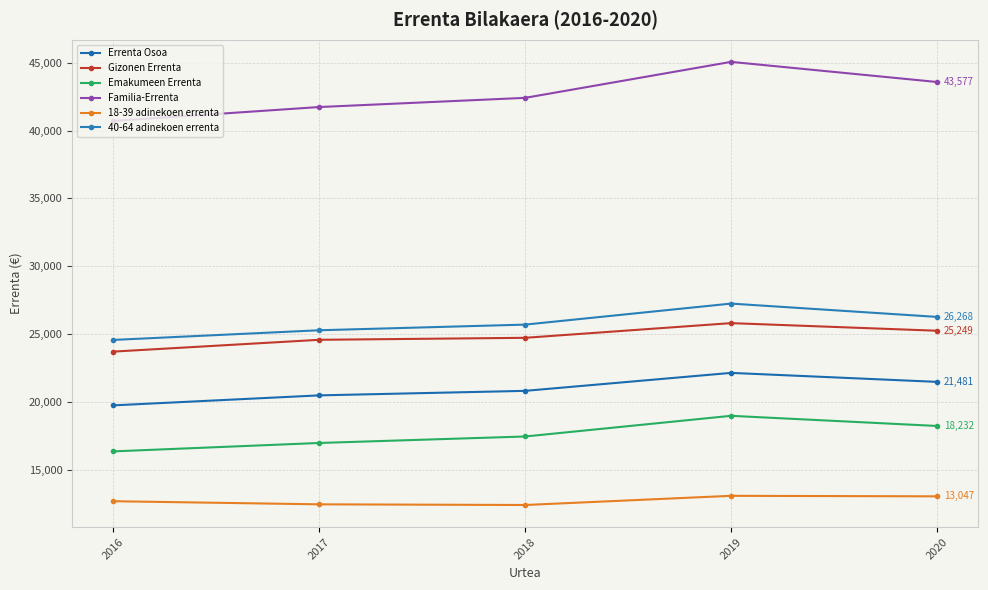

Rank the series at 2016 from highest to lowest value.

Familia-Errenta, 40-64 adinekoen errenta, Gizonen Errenta, Errenta Osoa, Emakumeen Errenta, 18-39 adinekoen errenta